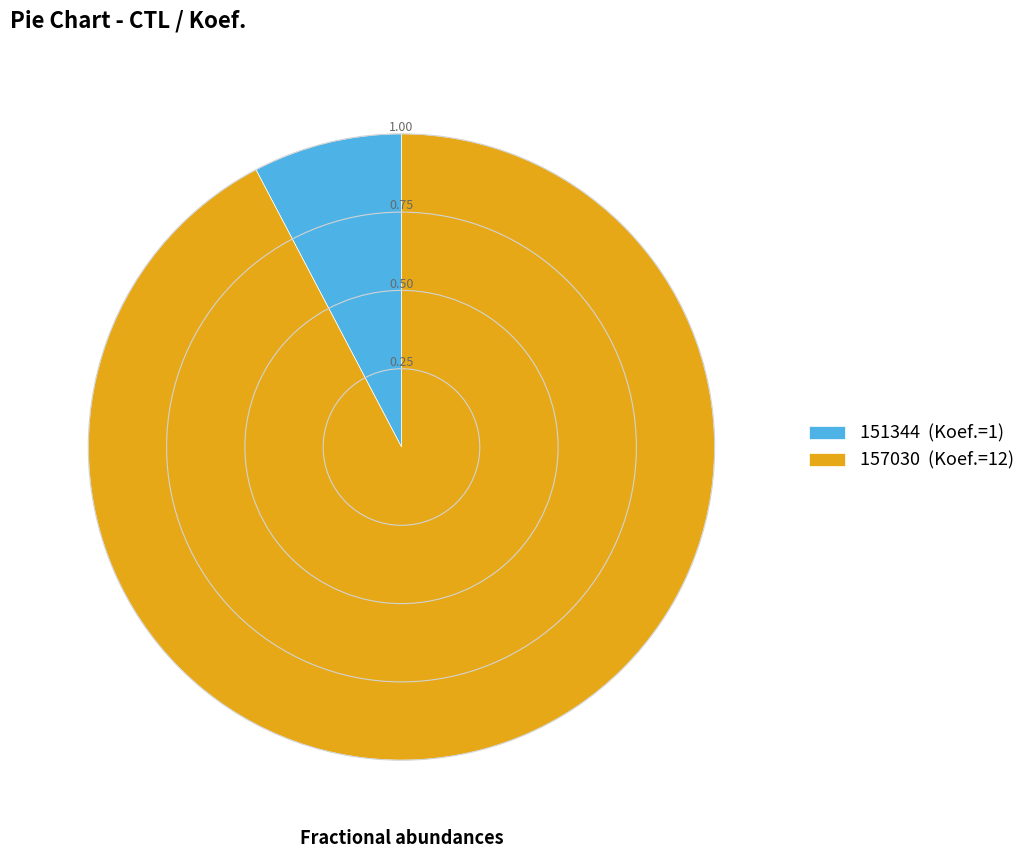

Rank the categories by value from lowest to highest.

151344, 157030